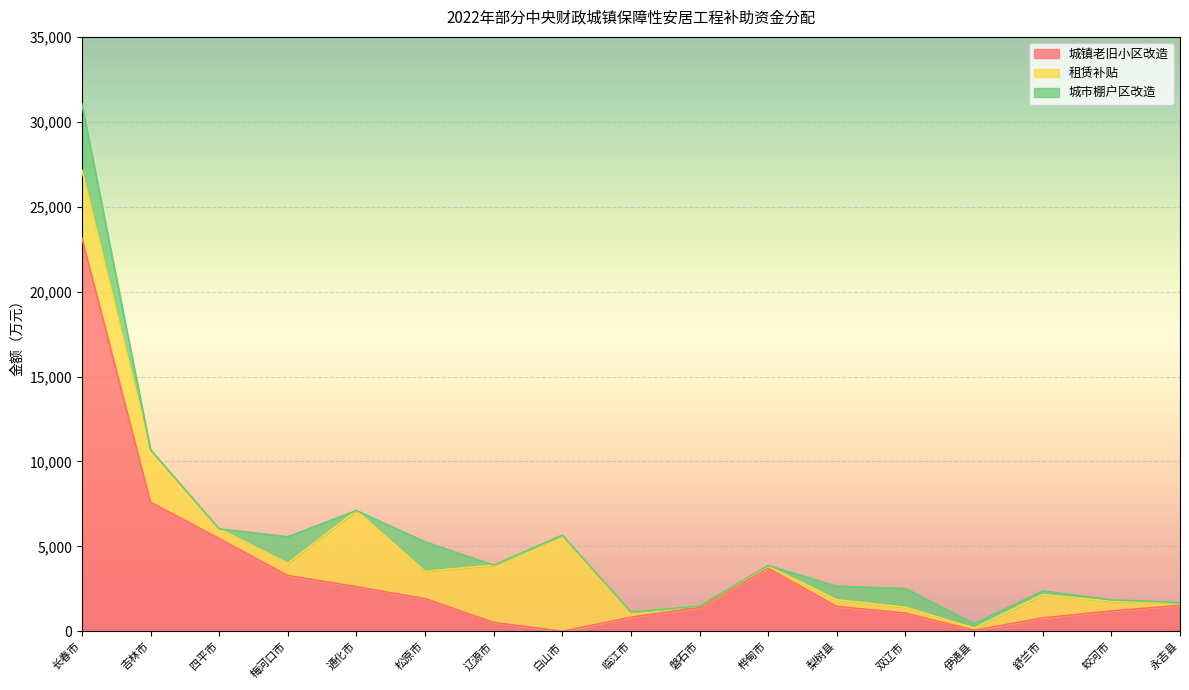

What is the highest value of the 城市棚户区改造 series?

3877